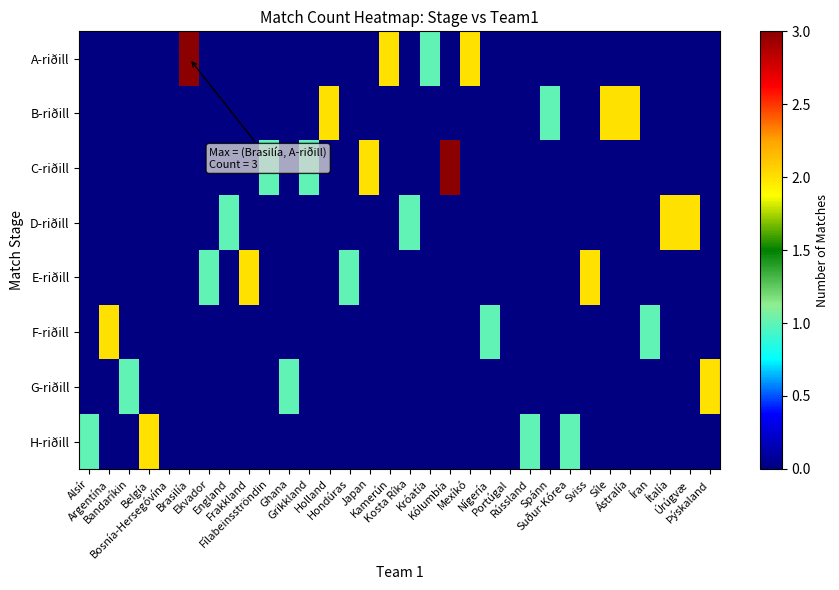

Which series has the largest total across all categories?

A-riðill